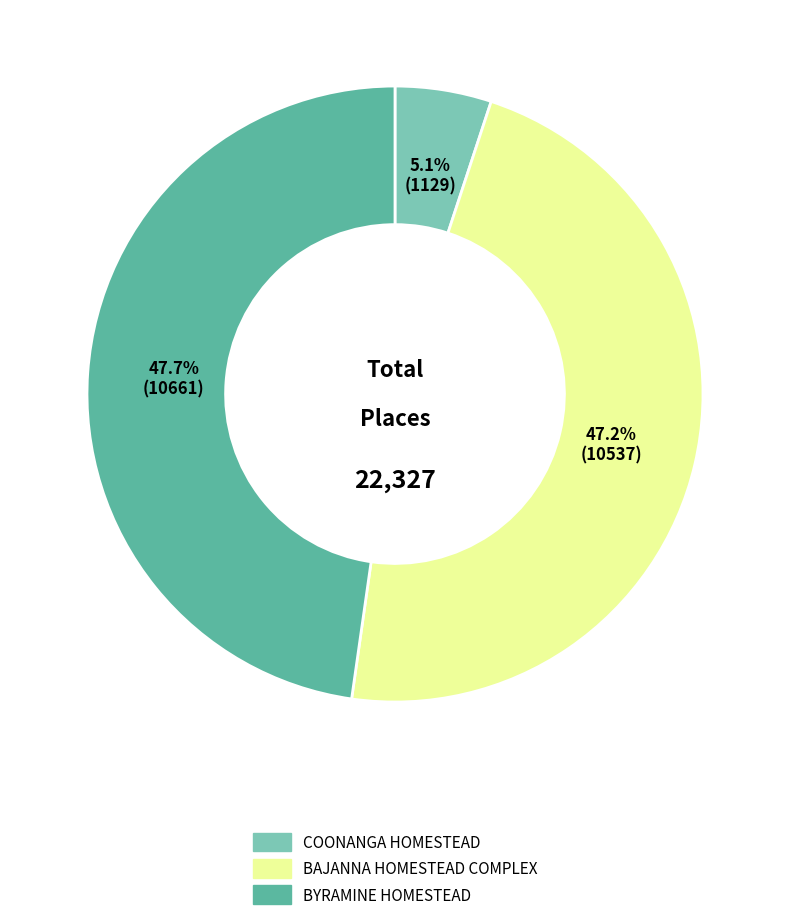

How many segments does this pie chart have?

3